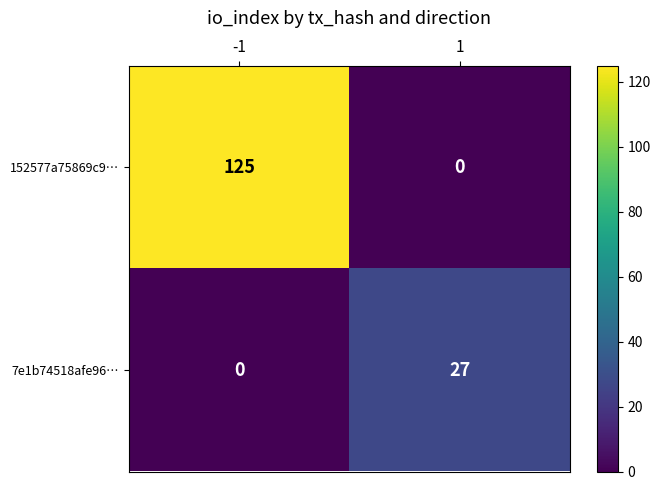

The 152577a75869c9… series shows 48 at -1. True or false?

False